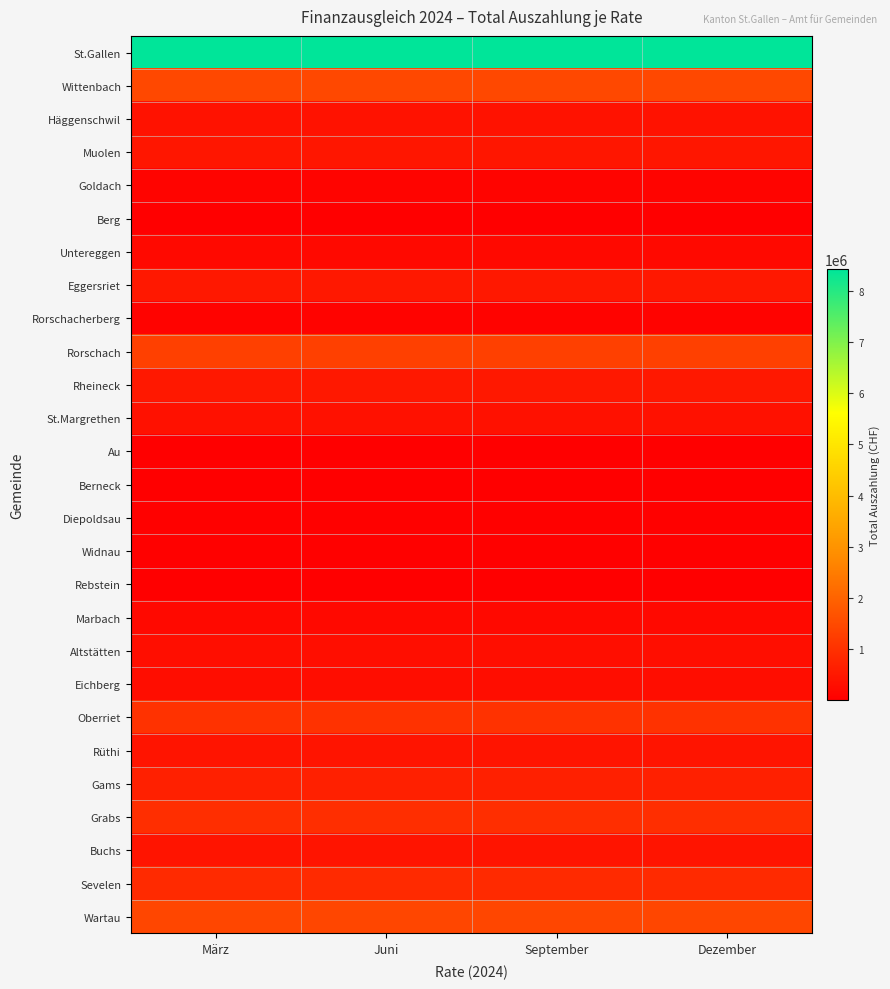

Reading left to right, list all the values displayed in this chart.

St.Gallen: März=8424100	Juni=8424100	September=8424100	Dezember=8424300
Wittenbach: März=1456100	Juni=1456100	September=1456100	Dezember=1456000
Häggenschwil: März=382400	Juni=382400	September=382400	Dezember=382200
Muolen: März=463100	Juni=463100	September=463100	Dezember=463000
Goldach: März=92300	Juni=92300	September=92300	Dezember=92100
Berg: März=3900	Juni=3900	September=3900	Dezember=3700
Untereggen: März=197100	Juni=197100	September=197100	Dezember=196800
Eggersriet: März=507100	Juni=507100	September=507100	Dezember=507000
Rorschacherberg: März=73100	Juni=73100	September=73100	Dezember=73100
Rorschach: März=1288600	Juni=1288600	September=1288600	Dezember=1288500
Rheineck: März=512900	Juni=512900	September=512900	Dezember=513100
St.Margrethen: März=354200	Juni=354200	September=354200	Dezember=354000
Au: März=31100	Juni=31100	September=31100	Dezember=30900
Berneck: März=5400	Juni=5400	September=5400	Dezember=5400
Diepoldsau: März=40500	Juni=40500	September=40500	Dezember=40400
Widnau: März=38300	Juni=38300	September=38300	Dezember=38100
Rebstein: März=29700	Juni=29700	September=29700	Dezember=29500
Marbach: März=212600	Juni=212600	September=212600	Dezember=212400
Altstätten: März=300300	Juni=300300	September=300300	Dezember=300300
Eichberg: März=288100	Juni=288100	September=288100	Dezember=288100
Oberriet: März=1016300	Juni=1016300	September=1016300	Dezember=1016200
Rüthi: März=429600	Juni=429600	September=429600	Dezember=429500
Gams: März=677800	Juni=677800	September=677800	Dezember=677600
Grabs: März=928500	Juni=928500	September=928500	Dezember=928000
Buchs: März=418300	Juni=418300	September=418300	Dezember=418200
Sevelen: März=871400	Juni=871400	September=871400	Dezember=870900
Wartau: März=1426500	Juni=1426500	September=1426500	Dezember=1426300